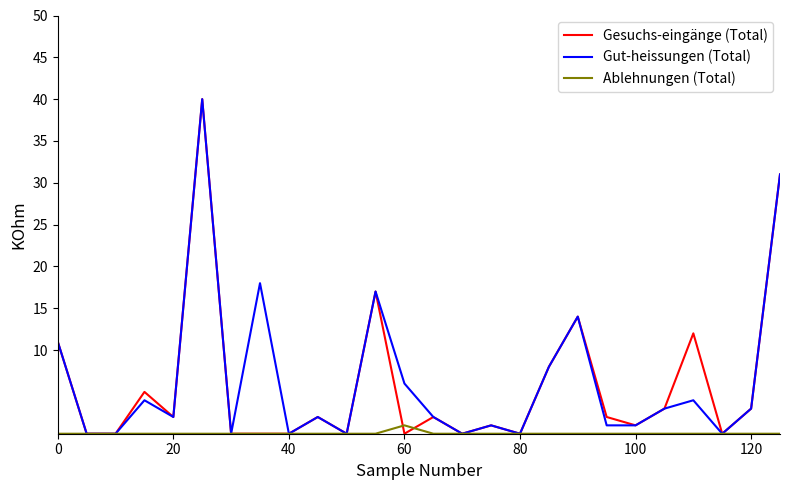

What is the spread (max minus min) of values at 120?

3